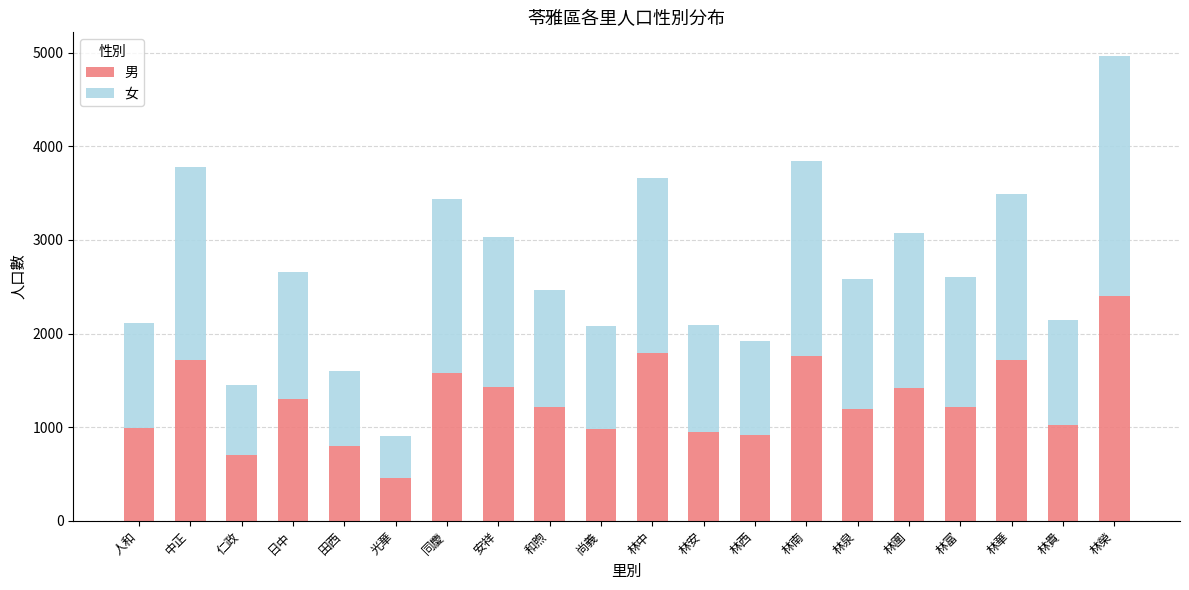

What is the sum of all 男 values?

25558